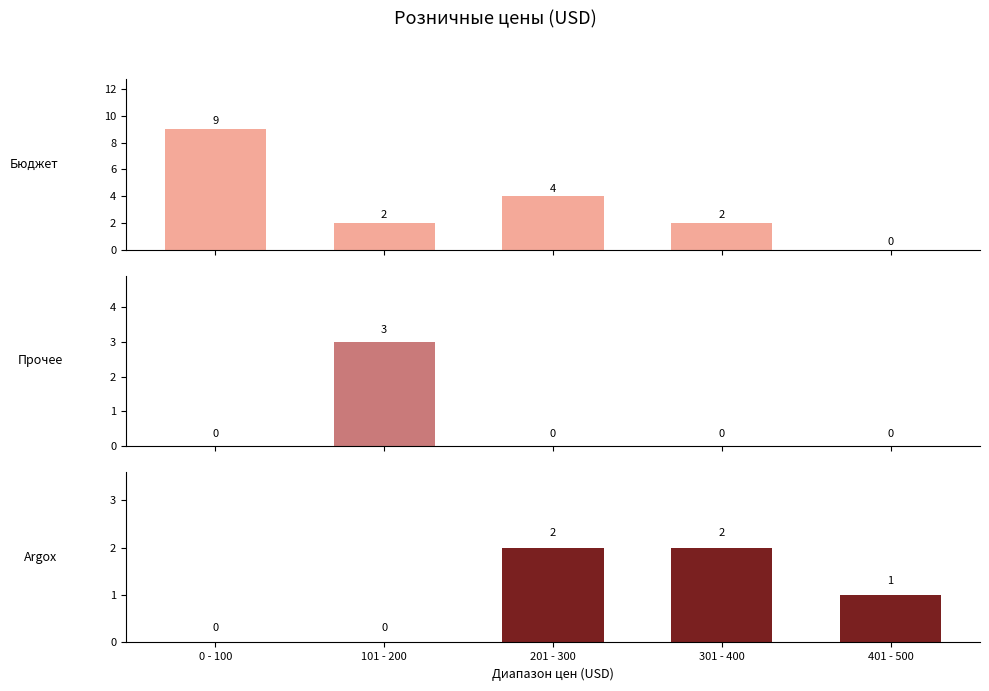

Which series has the widest spread of values?

Бюджет